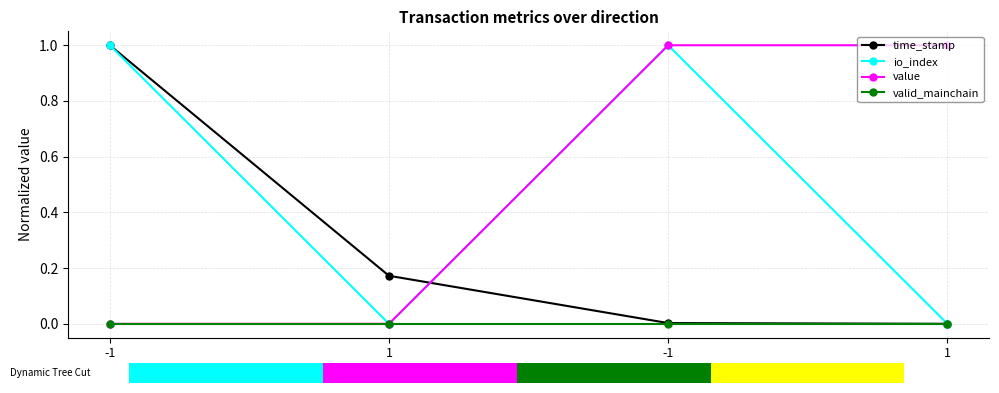

What is the maximum value for time_stamp?

1.0